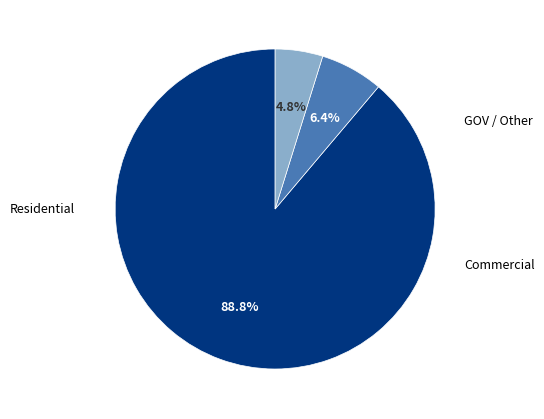

Is there any slice that represents more than half of the pie?

Yes